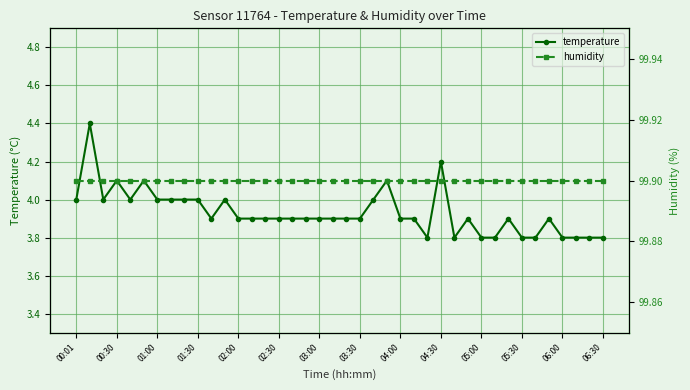

List the series in order of their peak value, highest first.

humidity, temperature